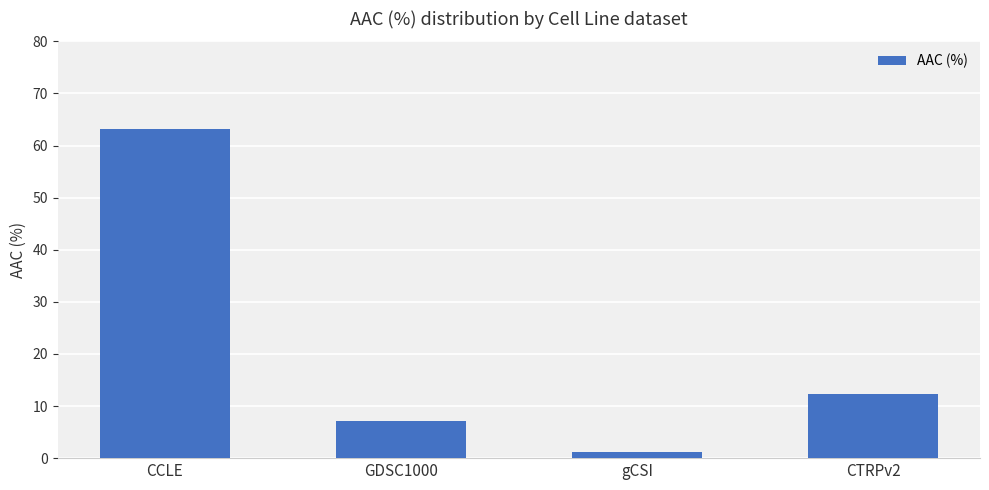

List the labels in order of value, largest first.

CCLE, CTRPv2, GDSC1000, gCSI